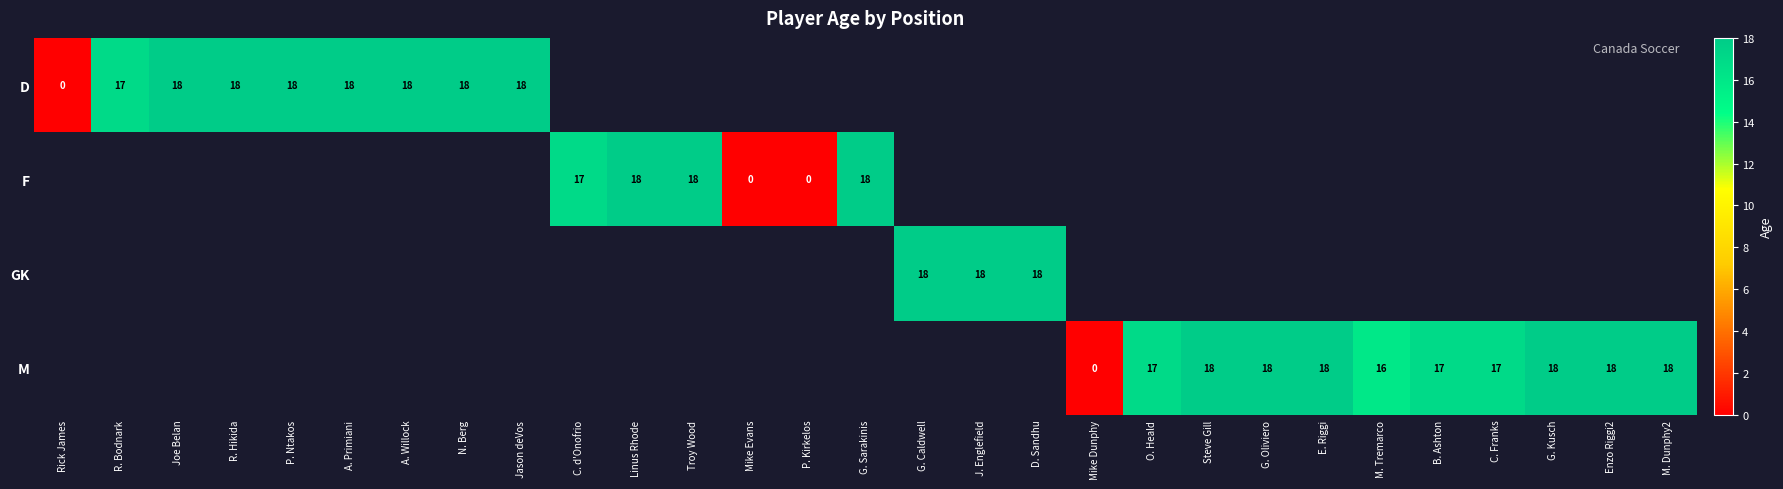

True or false: D has a value of 24 at Joe Belan.

False